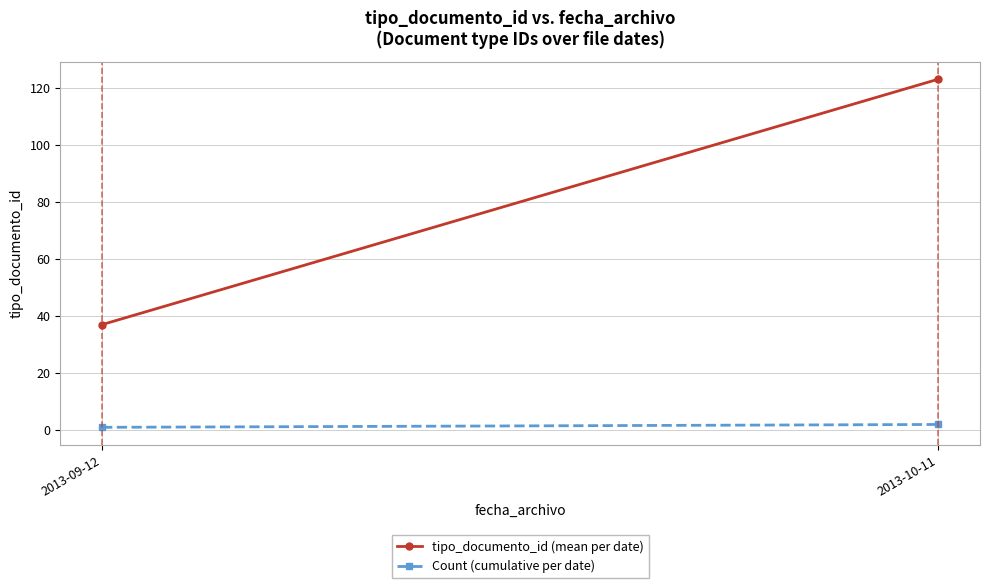

Which series changed the most between 2013-09-12 and 2013-10-11?

tipo_documento_id (mean per date)